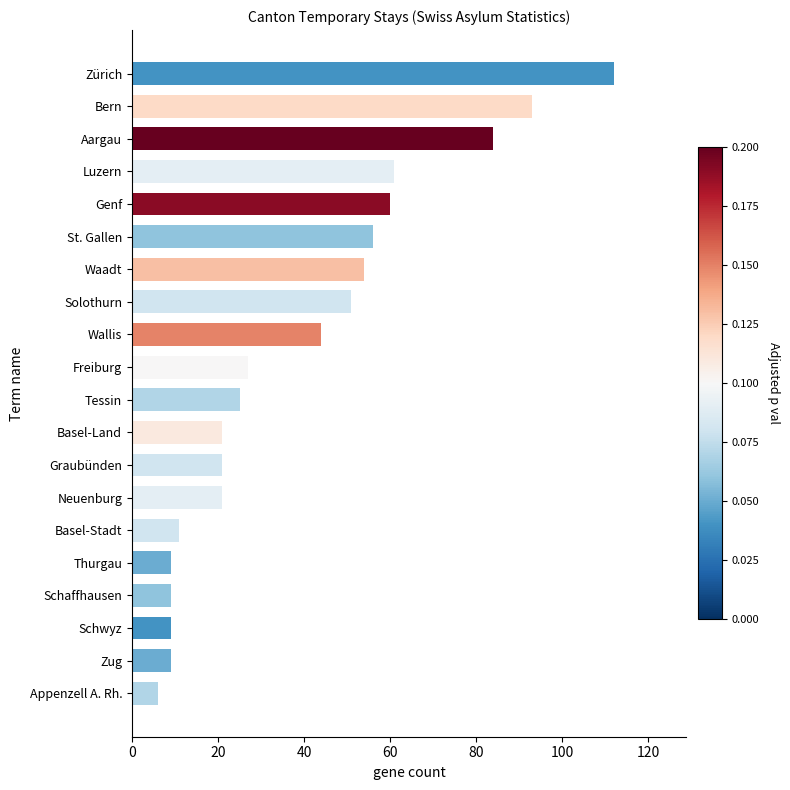

The chart shows a value of 60 at Genf. True or false?

True